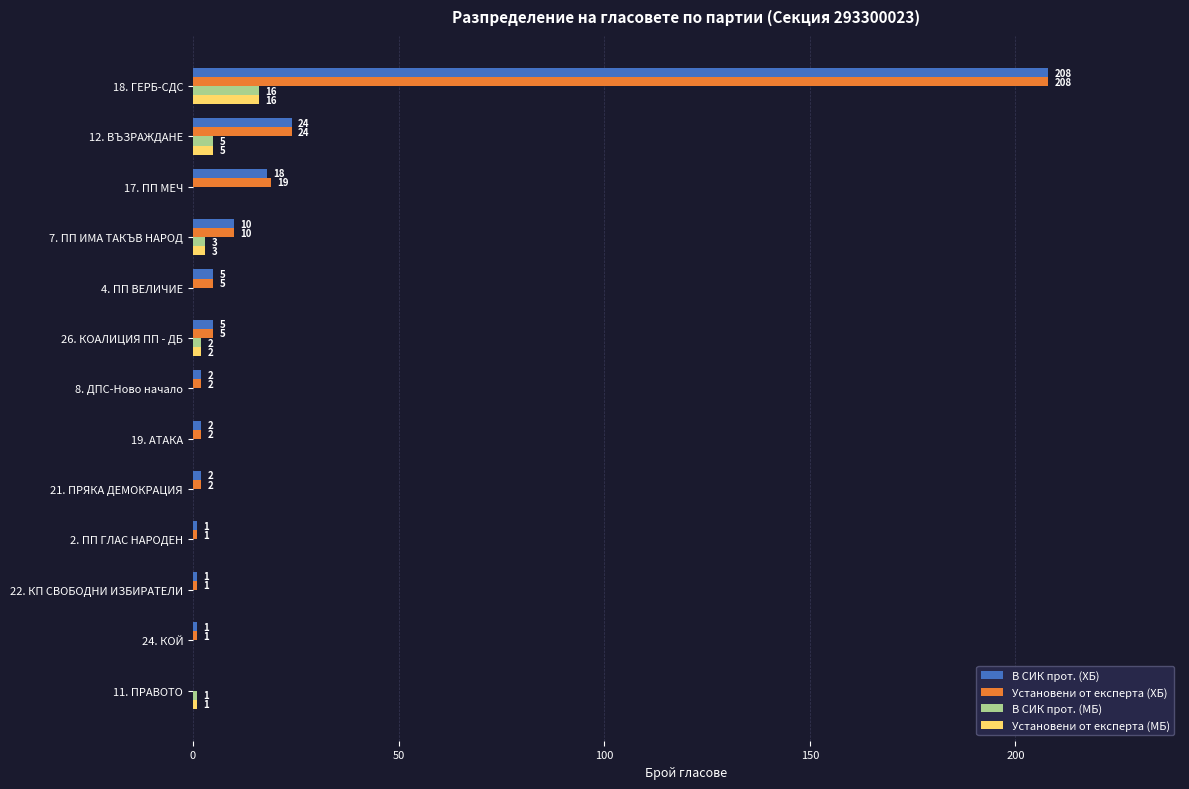

Which series has the largest total across all categories?

Установени от експерта (ХБ)